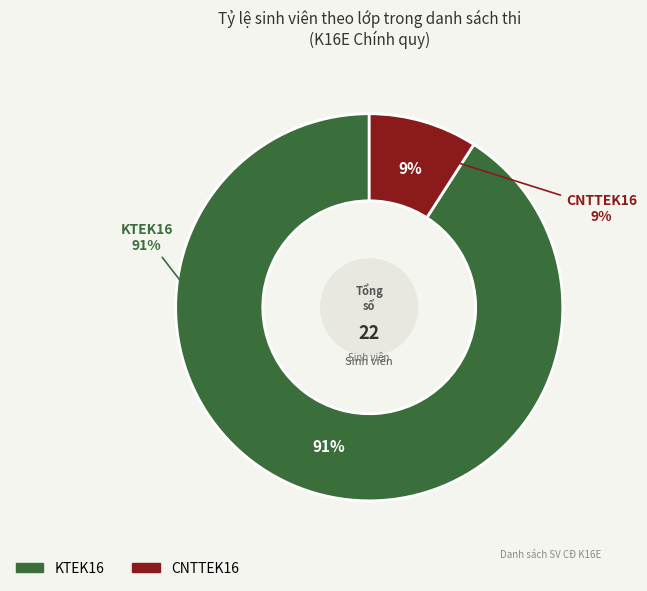

What percentage is the KTEK16 slice, to the nearest percent?

91%